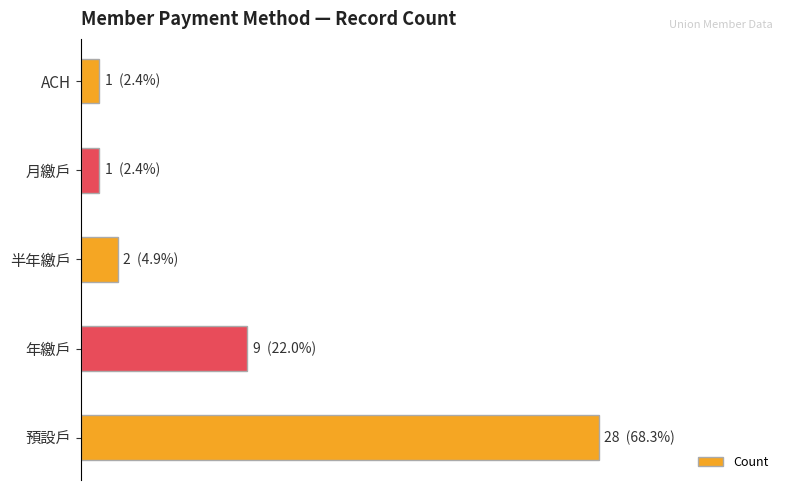

Does the chart contain any negative values?

No